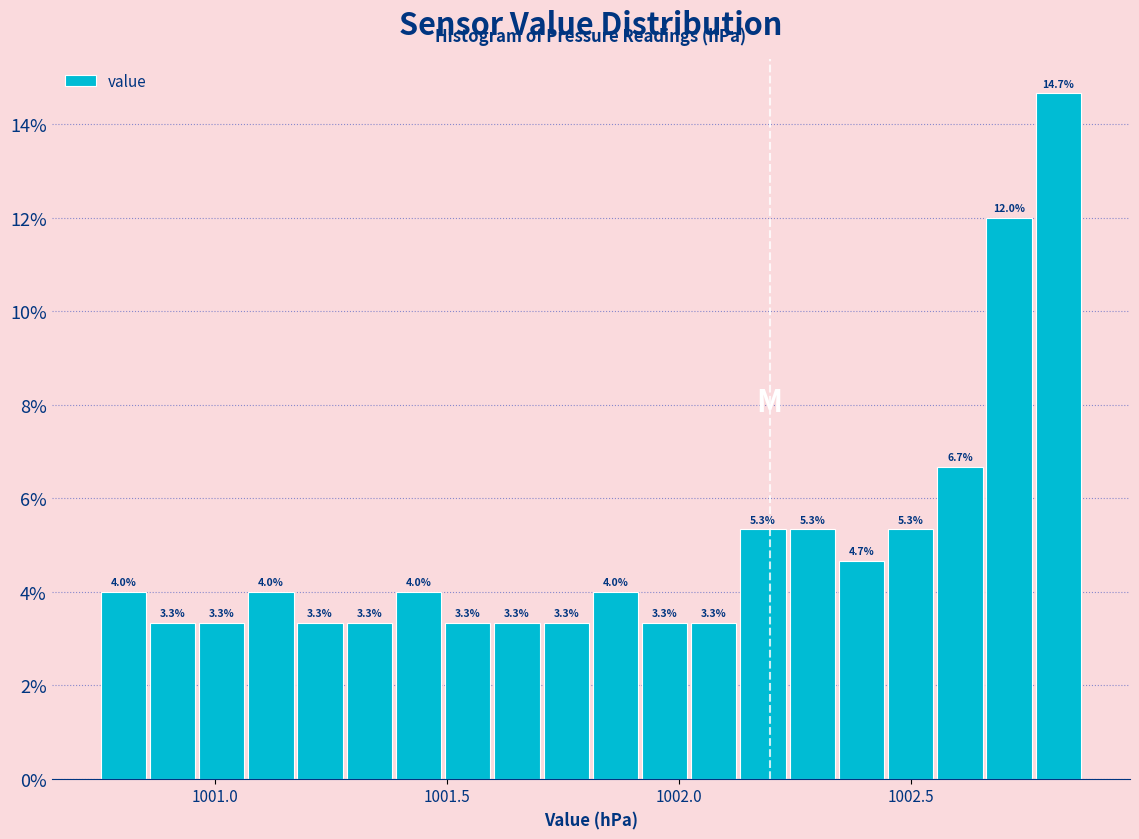

Around what value on the x-axis is the tallest bar? Give the approximate position of its centre, as read against the axis.

1002.80